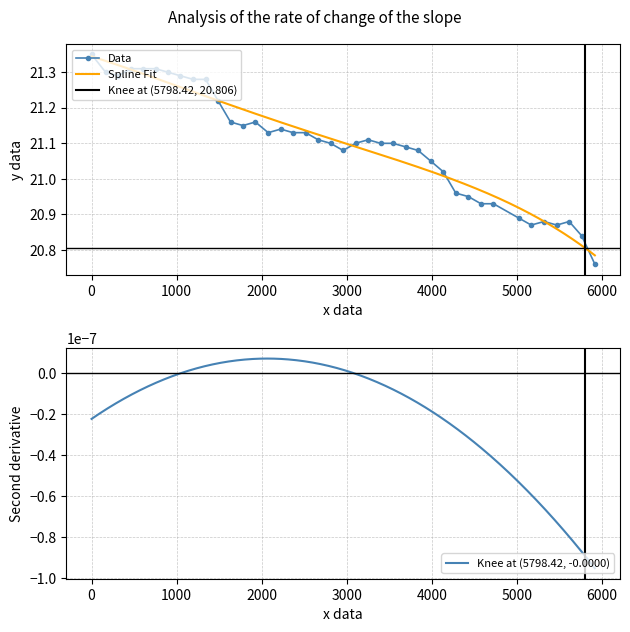

What is the value of the 10th point from the left?

21.3